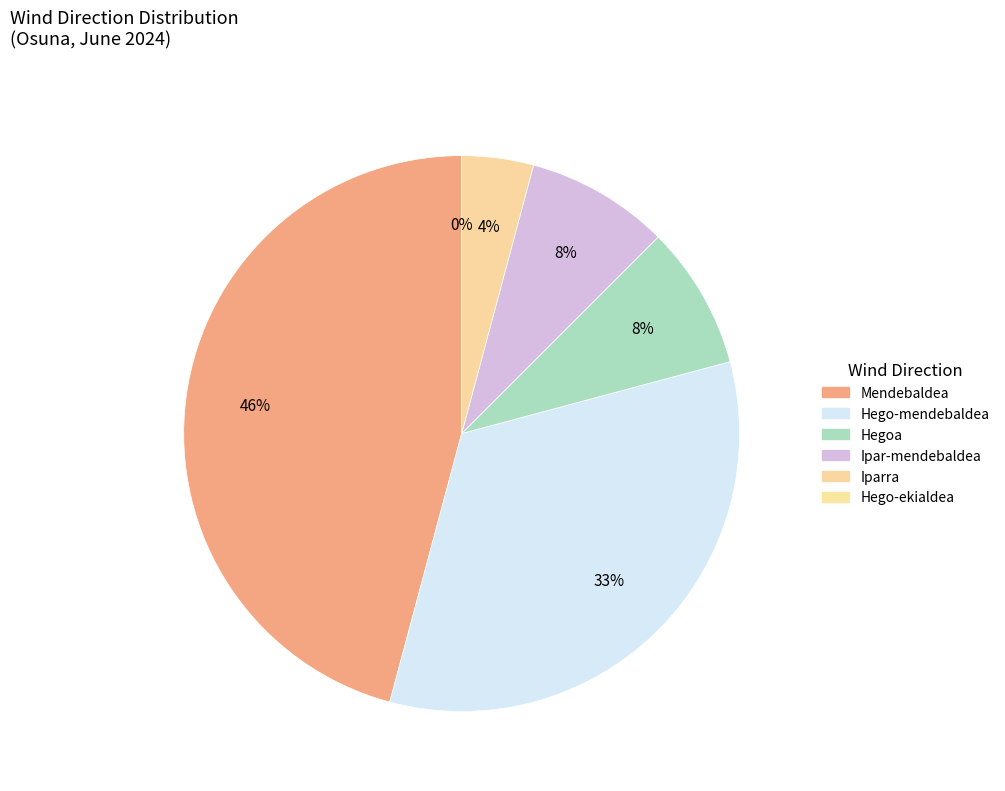

Does Mendebaldea represent more than half of the total?

No